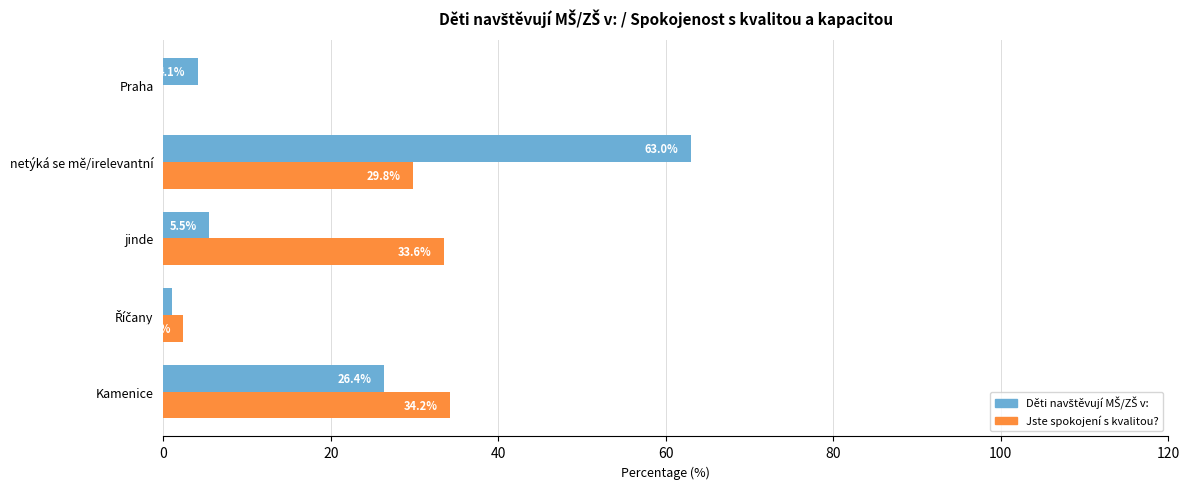

What is the sum of all Jste spokojení s kvalitou? values?

100.0